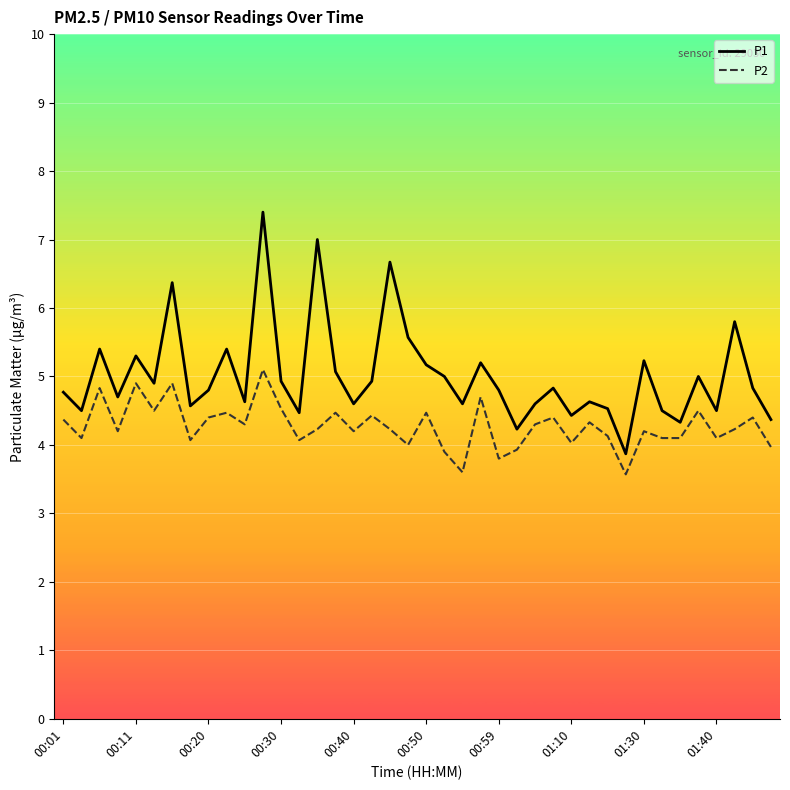

True or false: P1 and P2 cross at least once.

False